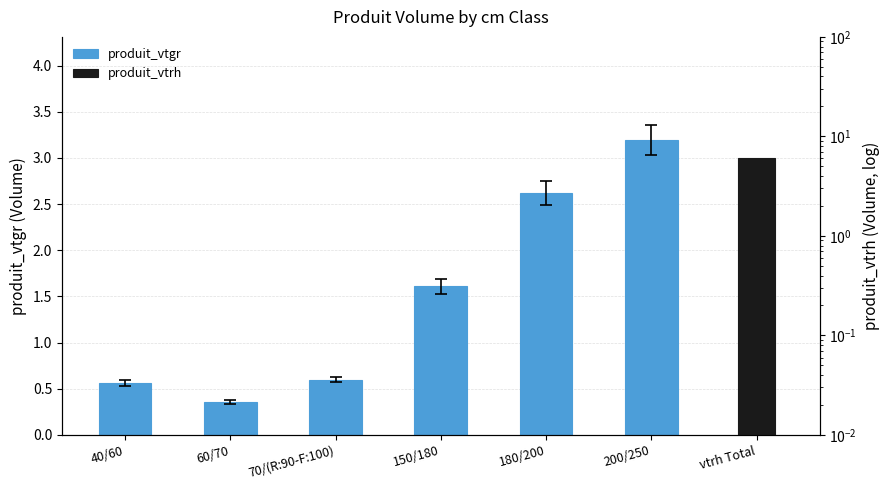

What is the approximate value at 70/(R:90-F:100)?

0.6